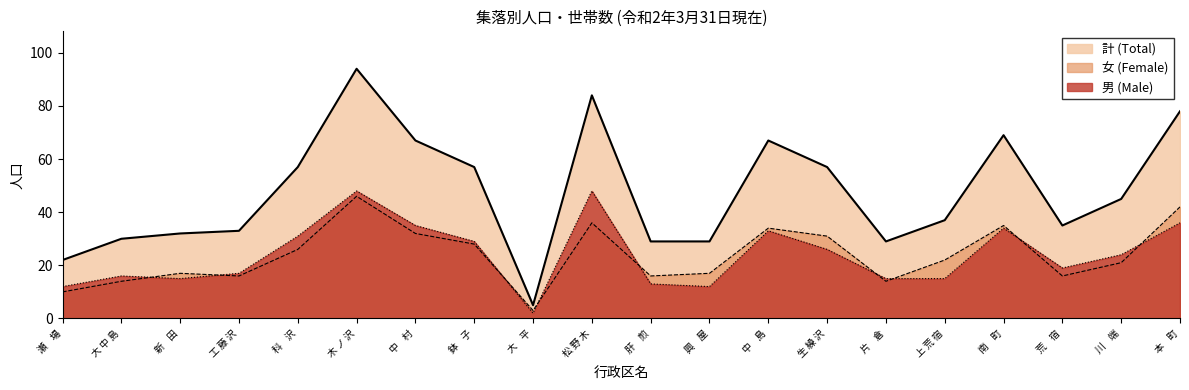

Does the chart have visible grid lines?

No